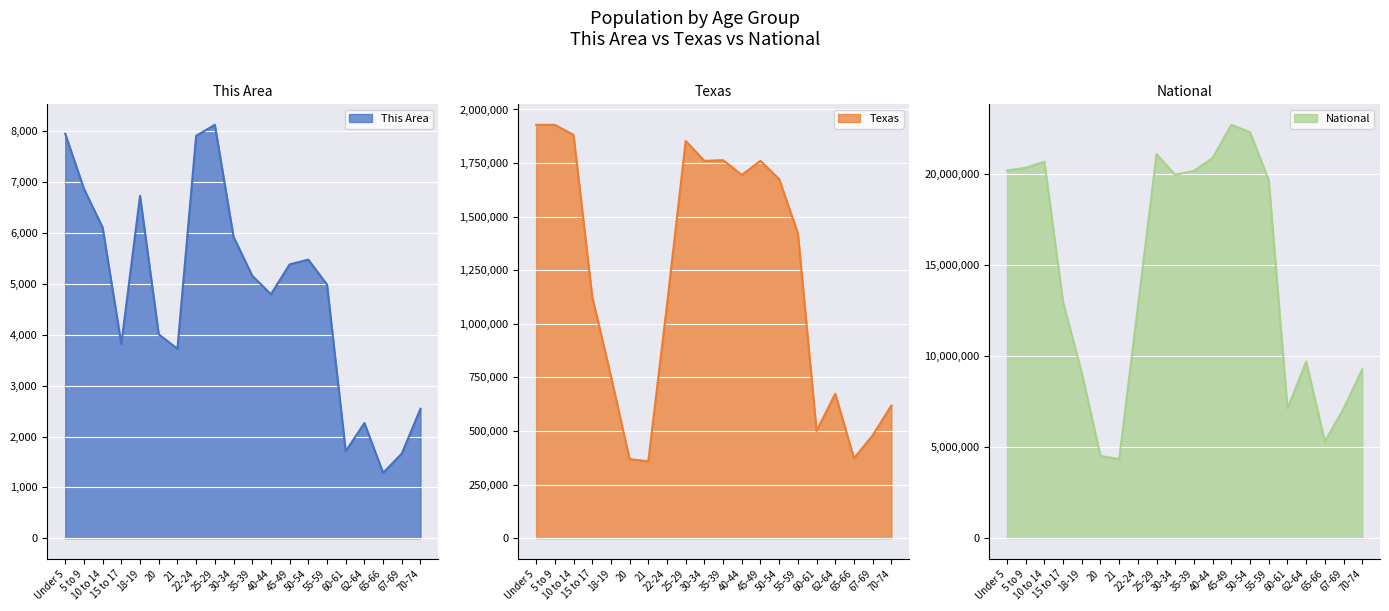

What is the difference between the highest and lowest values at 5 to 9?

20341784